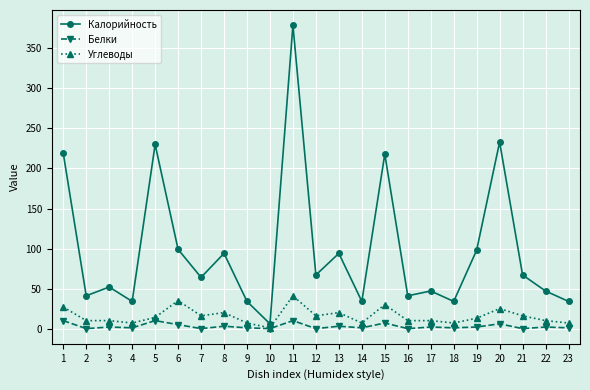

True or false: Калорийность has more than 1 points higher than both neighbors.

True